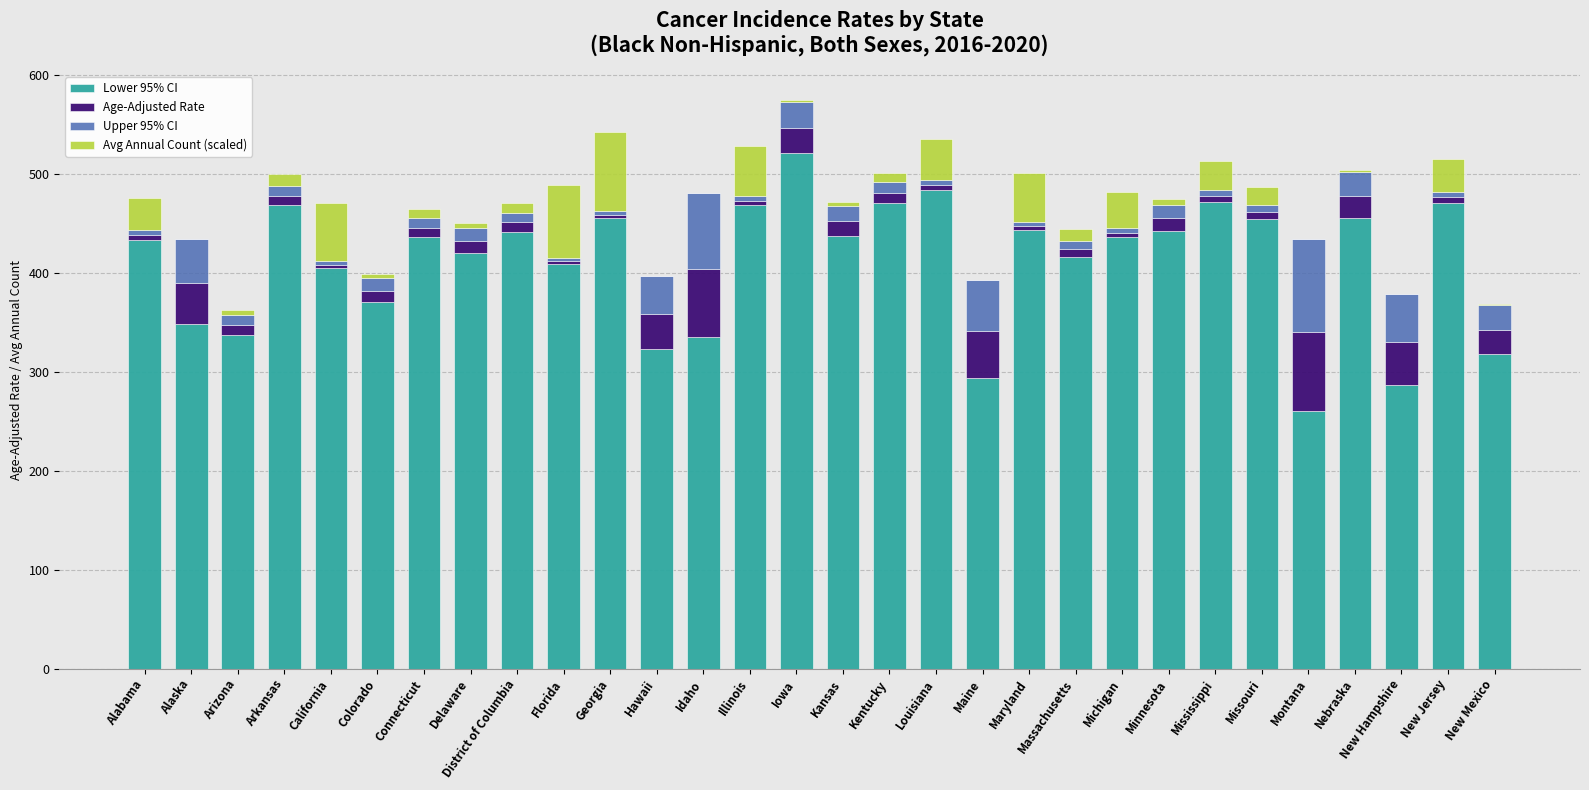

Is it true that Lower 95% CI equals 756.0 at Kansas?

False